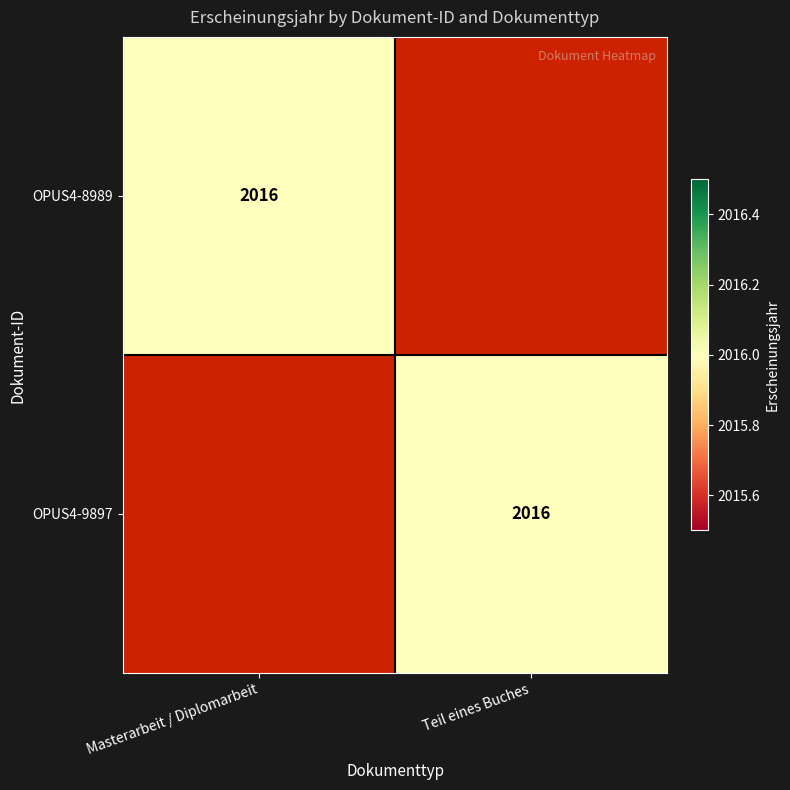

True or false: OPUS4-9897 has a value of 3360 at Teil eines Buches.

False